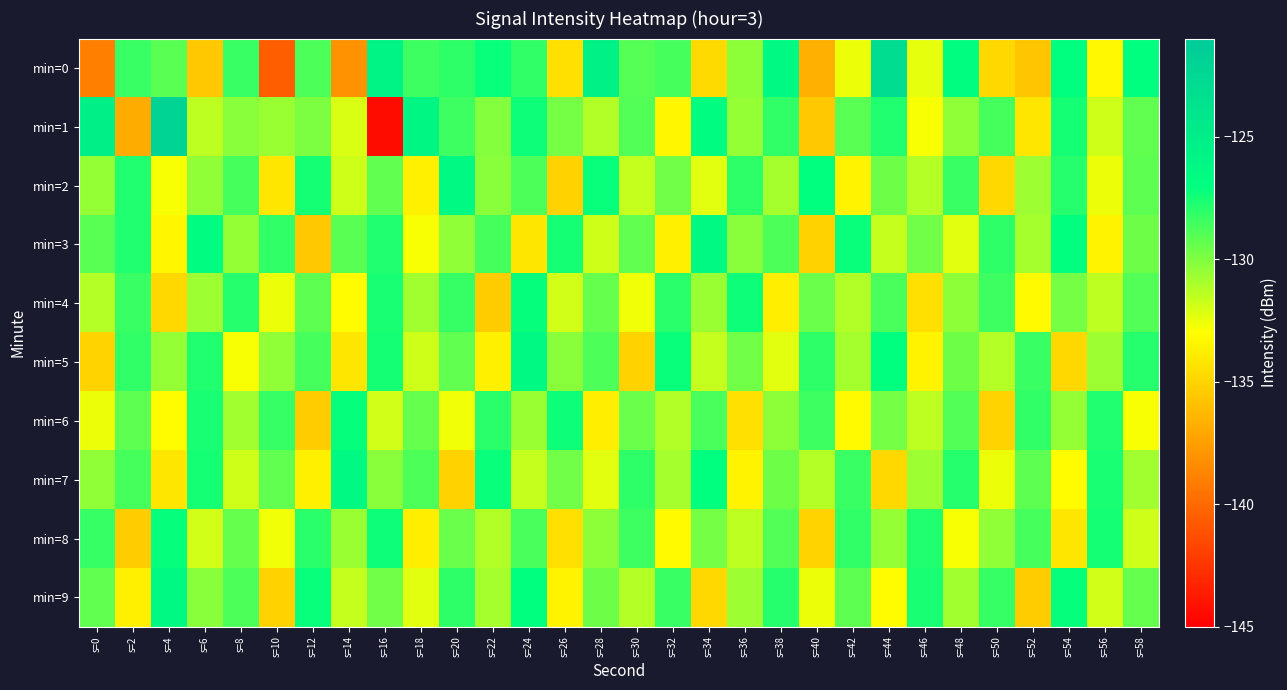

Reading left to right, transcribe all the data shown in this chart.

min=0: s=0=-138.9	s=2=-128.4	s=4=-129.1	s=6=-135.5	s=8=-128.4	s=10=-140.5	s=12=-128.9	s=14=-138.1	s=16=-125.6	s=18=-128.4	s=20=-128.1	s=22=-127.2	s=24=-128.2	s=26=-134.4	s=28=-125.4	s=30=-129.0	s=32=-128.6	s=34=-134.7	s=36=-130.3	s=38=-126.4	s=40=-136.7	s=42=-132.6	s=44=-123.0	s=46=-132.4	s=48=-126.9	s=50=-134.9	s=52=-135.7	s=54=-127.0	s=56=-133.3	s=58=-127.0
min=1: s=0=-125.3	s=2=-136.9	s=4=-122.0	s=6=-131.5	s=8=-130.2	s=10=-130.6	s=12=-130.0	s=14=-132.1	s=16=-144.4	s=18=-126.0	s=20=-128.5	s=22=-130.1	s=24=-127.3	s=26=-129.8	s=28=-131.2	s=30=-128.9	s=32=-133.4	s=34=-126.7	s=36=-130.5	s=38=-128.2	s=40=-135.6	s=42=-129.1	s=44=-127.8	s=46=-132.9	s=48=-130.4	s=50=-128.6	s=52=-134.2	s=54=-127.5	s=56=-131.8	s=58=-129.3
min=2: s=0=-130.5	s=2=-127.8	s=4=-132.9	s=6=-130.4	s=8=-128.6	s=10=-134.2	s=12=-127.5	s=14=-131.8	s=16=-129.3	s=18=-133.7	s=20=-126.4	s=22=-130.2	s=24=-128.8	s=26=-135.1	s=28=-127.2	s=30=-131.6	s=32=-129.7	s=34=-132.3	s=36=-128.1	s=38=-130.9	s=40=-127.0	s=42=-133.5	s=44=-129.6	s=46=-131.3	s=48=-128.4	s=50=-134.8	s=52=-130.7	s=54=-127.9	s=56=-132.6	s=58=-129.2
min=3: s=0=-129.1	s=2=-127.8	s=4=-133.4	s=6=-126.7	s=8=-130.5	s=10=-128.2	s=12=-135.6	s=14=-129.1	s=16=-127.8	s=18=-132.9	s=20=-130.4	s=22=-128.6	s=24=-134.2	s=26=-127.5	s=28=-131.8	s=30=-129.3	s=32=-133.7	s=34=-126.4	s=36=-130.2	s=38=-128.8	s=40=-135.1	s=42=-127.2	s=44=-131.6	s=46=-129.7	s=48=-132.3	s=50=-128.1	s=52=-130.9	s=54=-127.0	s=56=-133.5	s=58=-129.6
min=4: s=0=-131.3	s=2=-128.4	s=4=-134.8	s=6=-130.7	s=8=-127.9	s=10=-132.6	s=12=-129.2	s=14=-133.1	s=16=-127.6	s=18=-130.8	s=20=-128.3	s=22=-135.4	s=24=-127.1	s=26=-131.9	s=28=-129.4	s=30=-132.7	s=32=-128.0	s=34=-130.6	s=36=-127.3	s=38=-133.8	s=40=-129.5	s=42=-131.2	s=44=-128.7	s=46=-134.5	s=48=-130.3	s=50=-128.5	s=52=-133.2	s=54=-129.8	s=56=-131.5	s=58=-128.9
min=5: s=0=-135.0	s=2=-128.2	s=4=-130.5	s=6=-127.8	s=8=-132.9	s=10=-130.4	s=12=-128.6	s=14=-134.2	s=16=-127.5	s=18=-131.8	s=20=-129.3	s=22=-133.7	s=24=-126.4	s=26=-130.2	s=28=-128.8	s=30=-135.1	s=32=-127.2	s=34=-131.6	s=36=-129.7	s=38=-132.3	s=40=-128.1	s=42=-130.9	s=44=-127.0	s=46=-133.5	s=48=-129.6	s=50=-131.3	s=52=-128.4	s=54=-134.8	s=56=-130.7	s=58=-127.9
min=6: s=0=-132.6	s=2=-129.2	s=4=-133.1	s=6=-127.6	s=8=-130.8	s=10=-128.3	s=12=-135.4	s=14=-127.1	s=16=-131.9	s=18=-129.4	s=20=-132.7	s=22=-128.0	s=24=-130.6	s=26=-127.3	s=28=-133.8	s=30=-129.5	s=32=-131.2	s=34=-128.7	s=36=-134.5	s=38=-130.3	s=40=-128.5	s=42=-133.2	s=44=-129.8	s=46=-131.5	s=48=-128.9	s=50=-135.0	s=52=-128.2	s=54=-130.5	s=56=-127.8	s=58=-132.9
min=7: s=0=-130.4	s=2=-128.6	s=4=-134.2	s=6=-127.5	s=8=-131.8	s=10=-129.3	s=12=-133.7	s=14=-126.4	s=16=-130.2	s=18=-128.8	s=20=-135.1	s=22=-127.2	s=24=-131.6	s=26=-129.7	s=28=-132.3	s=30=-128.1	s=32=-130.9	s=34=-127.0	s=36=-133.5	s=38=-129.6	s=40=-131.3	s=42=-128.4	s=44=-134.8	s=46=-130.7	s=48=-127.9	s=50=-132.6	s=52=-129.2	s=54=-133.1	s=56=-127.6	s=58=-130.8
min=8: s=0=-128.3	s=2=-135.4	s=4=-127.1	s=6=-131.9	s=8=-129.4	s=10=-132.7	s=12=-128.0	s=14=-130.6	s=16=-127.3	s=18=-133.8	s=20=-129.5	s=22=-131.2	s=24=-128.7	s=26=-134.5	s=28=-130.3	s=30=-128.5	s=32=-133.2	s=34=-129.8	s=36=-131.5	s=38=-128.9	s=40=-135.0	s=42=-128.2	s=44=-130.5	s=46=-127.8	s=48=-132.9	s=50=-130.4	s=52=-128.6	s=54=-134.2	s=56=-127.5	s=58=-131.8
min=9: s=0=-129.3	s=2=-133.7	s=4=-126.4	s=6=-130.2	s=8=-128.8	s=10=-135.1	s=12=-127.2	s=14=-131.6	s=16=-129.7	s=18=-132.3	s=20=-128.1	s=22=-130.9	s=24=-127.0	s=26=-133.5	s=28=-129.6	s=30=-131.3	s=32=-128.4	s=34=-134.8	s=36=-130.7	s=38=-127.9	s=40=-132.6	s=42=-129.2	s=44=-133.1	s=46=-127.6	s=48=-130.8	s=50=-128.3	s=52=-135.4	s=54=-127.1	s=56=-131.9	s=58=-129.4